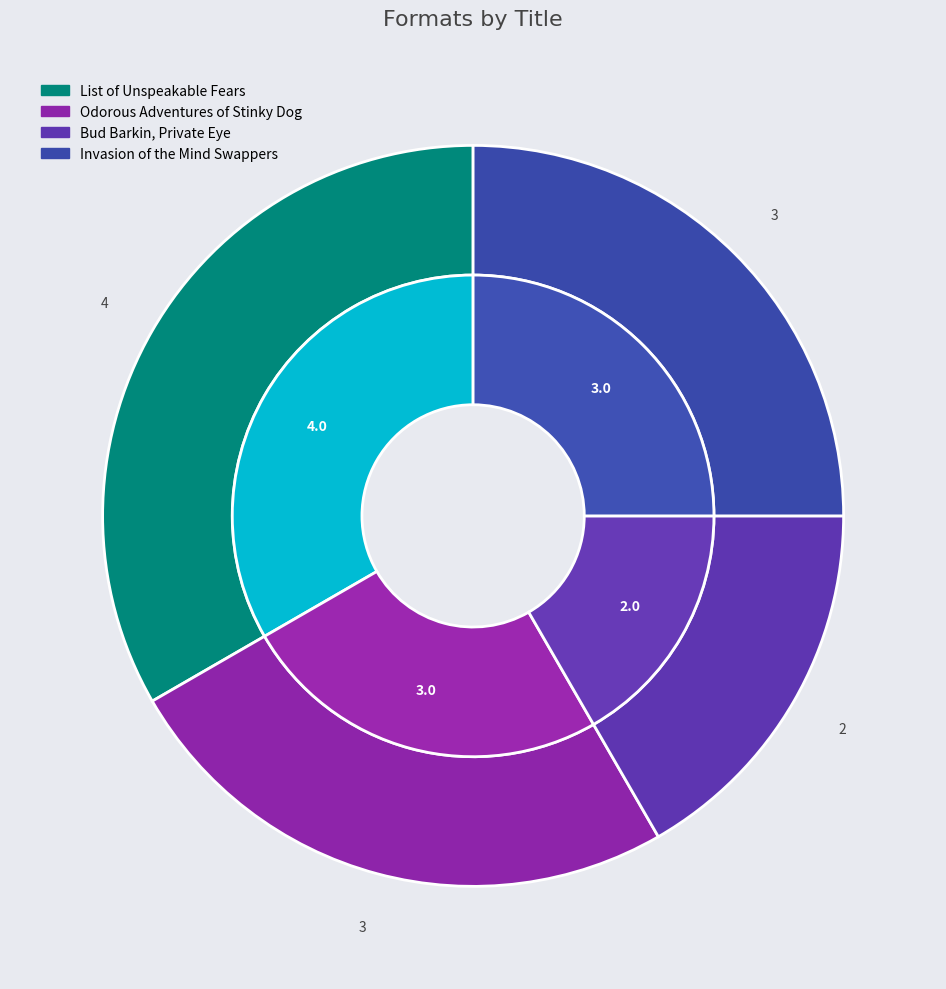

What is the change in value from Bud Barkin, Private Eye to Invasion of the Mind Swappers?

+1